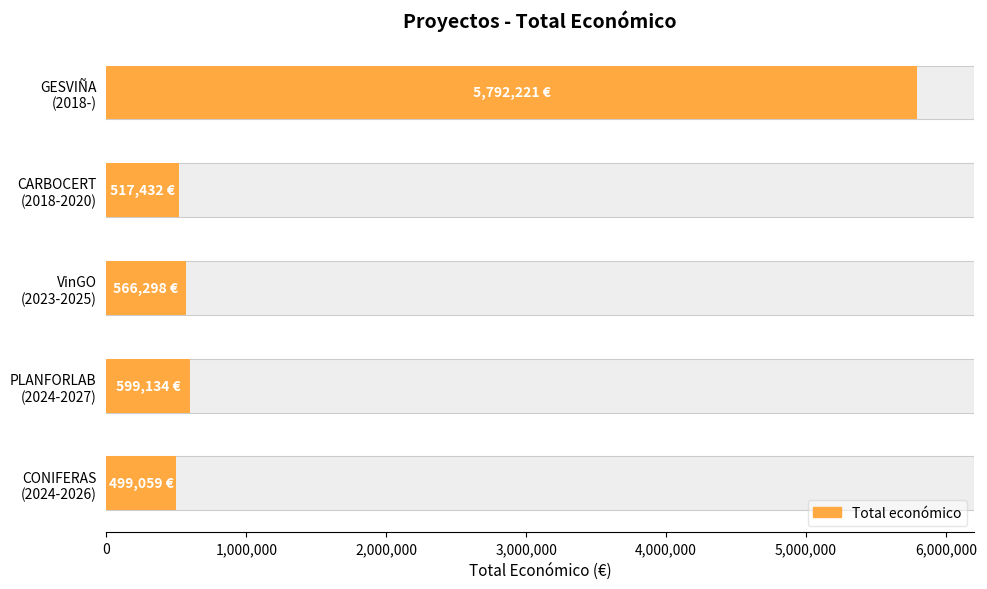

The value at CARBOCERT (2018-2020) is 886274. True or false?

False